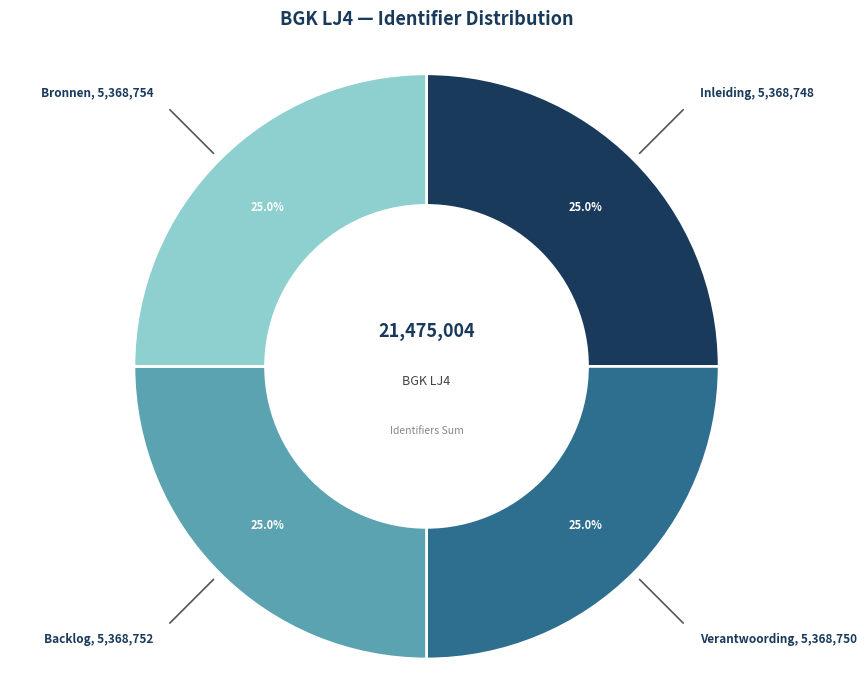

Count the number of slices in the pie.

4